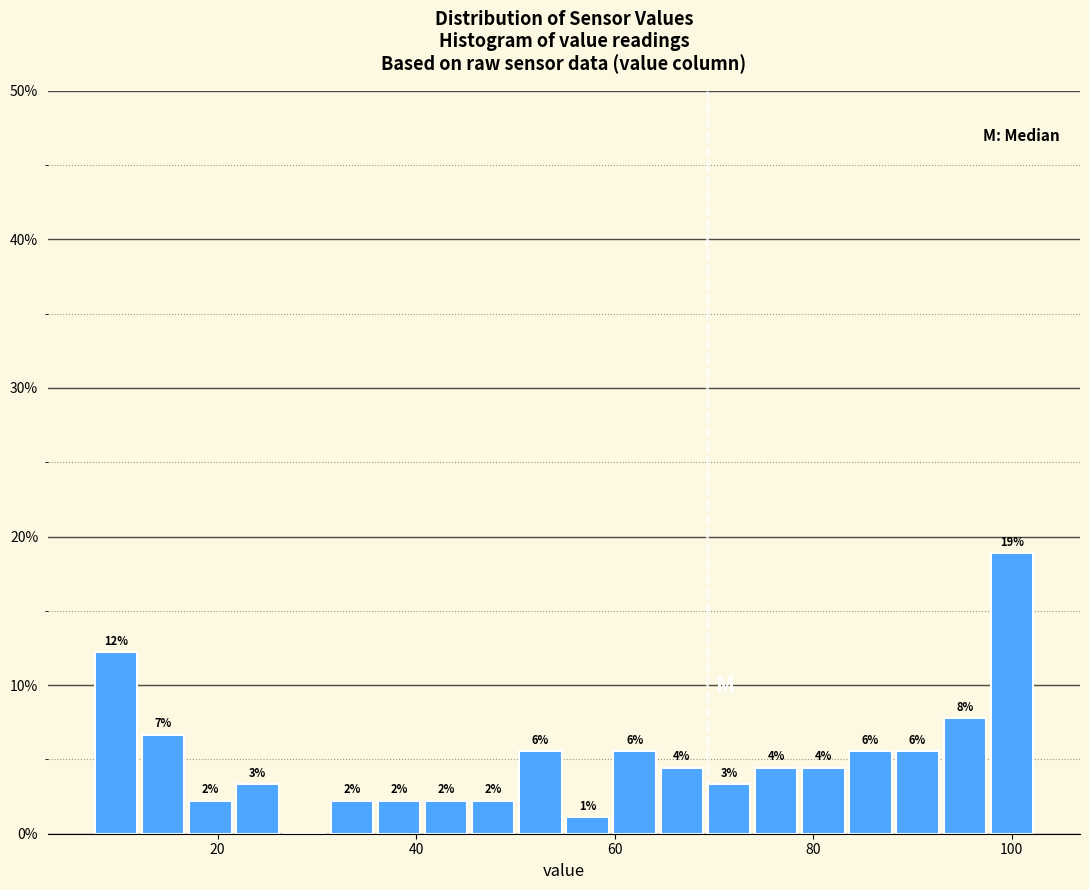

Around what value on the x-axis is the tallest bar? Give the approximate position of its centre, as read against the axis.

100